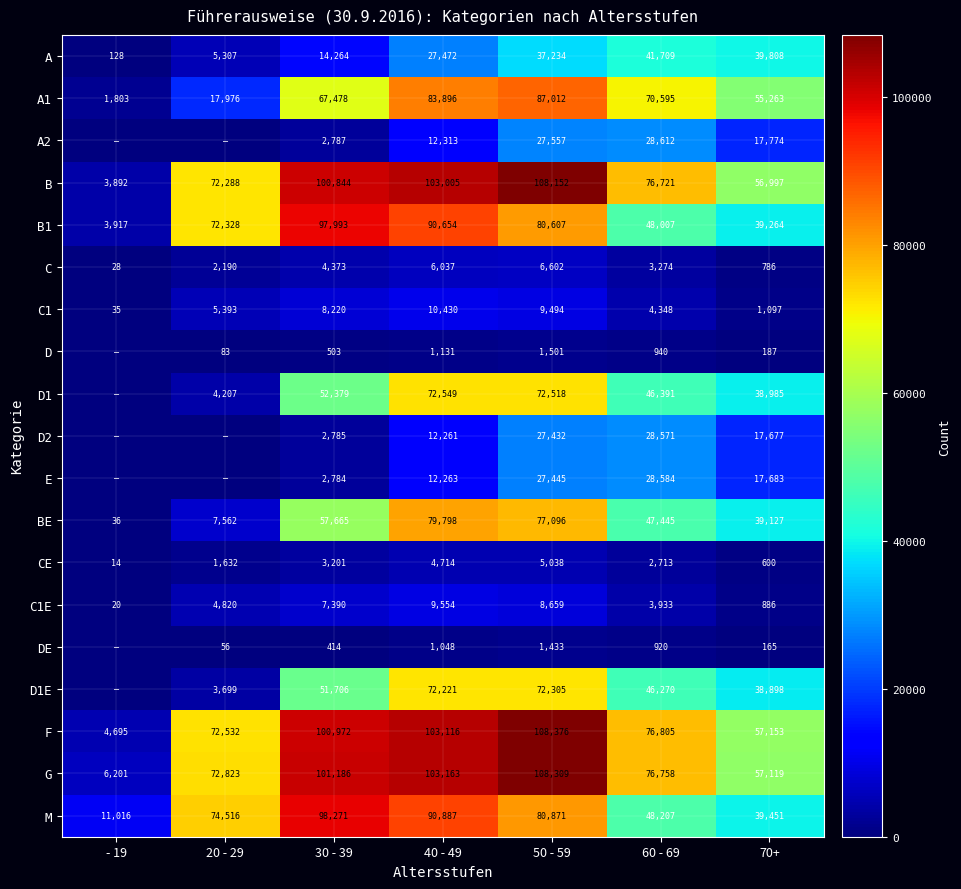

What is the sum of the B1 values at 50 - 59 and 60 - 69?

128614